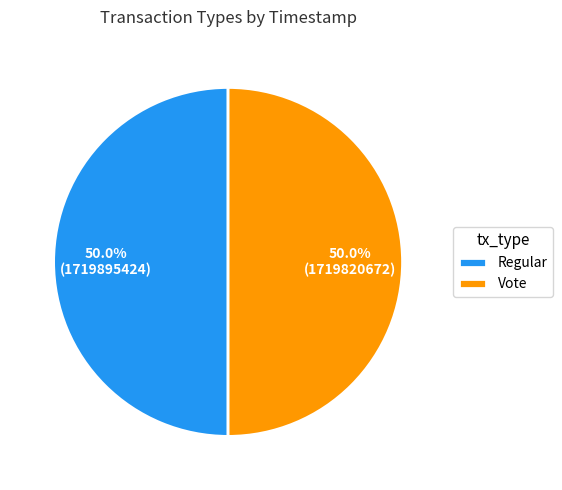

What is the ratio of the value at Vote to the value at Regular?

1.0